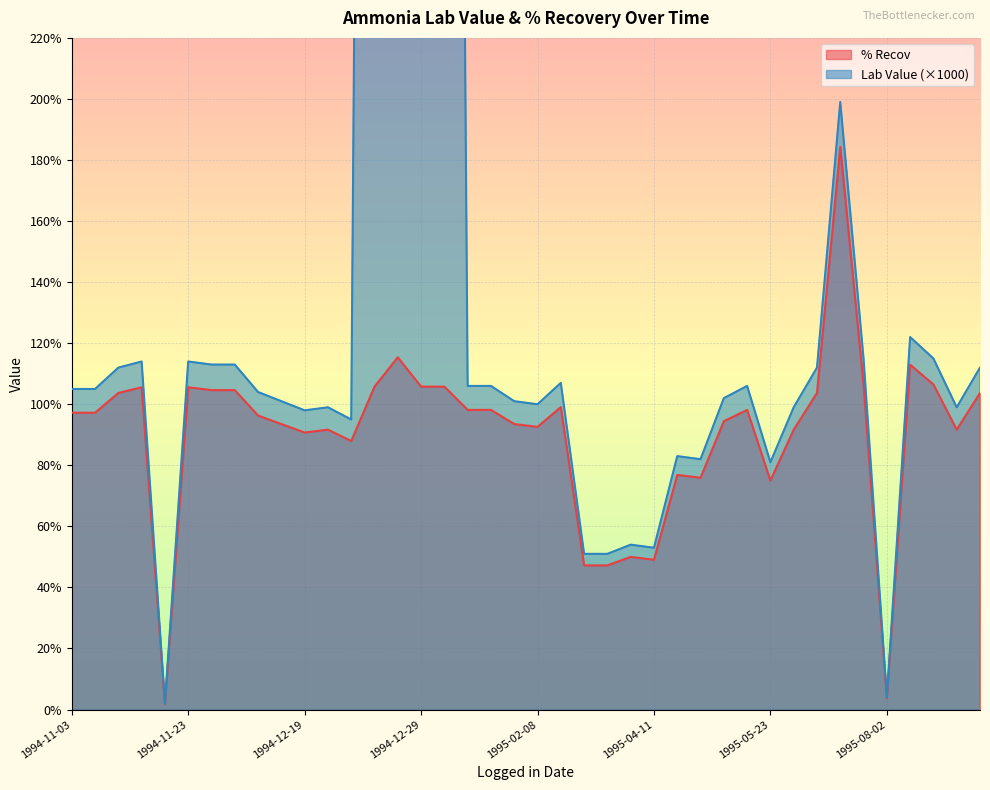

How many lines are shown in the chart?

2